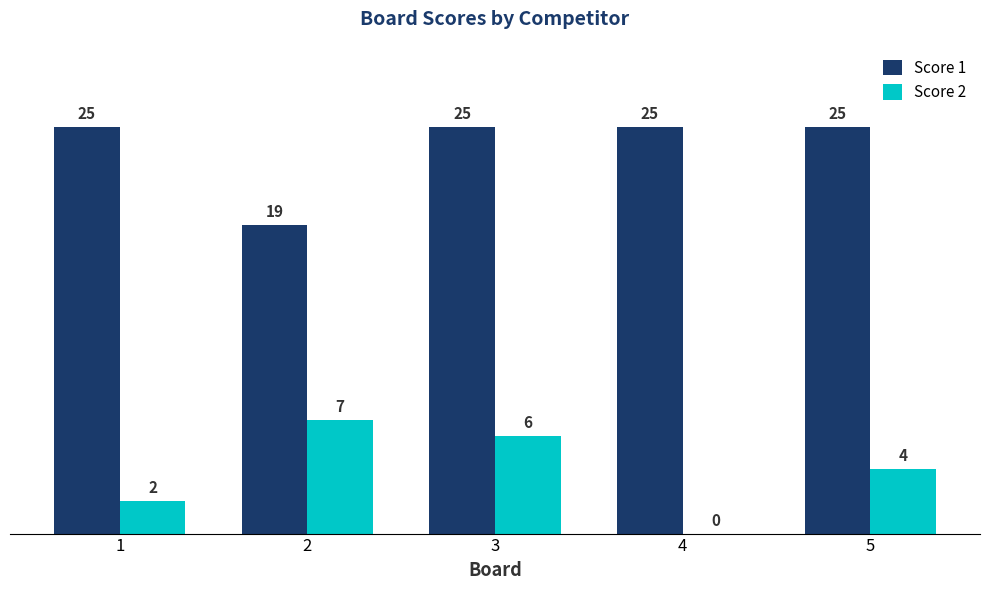

What is the sum of all Score 1 values?

119